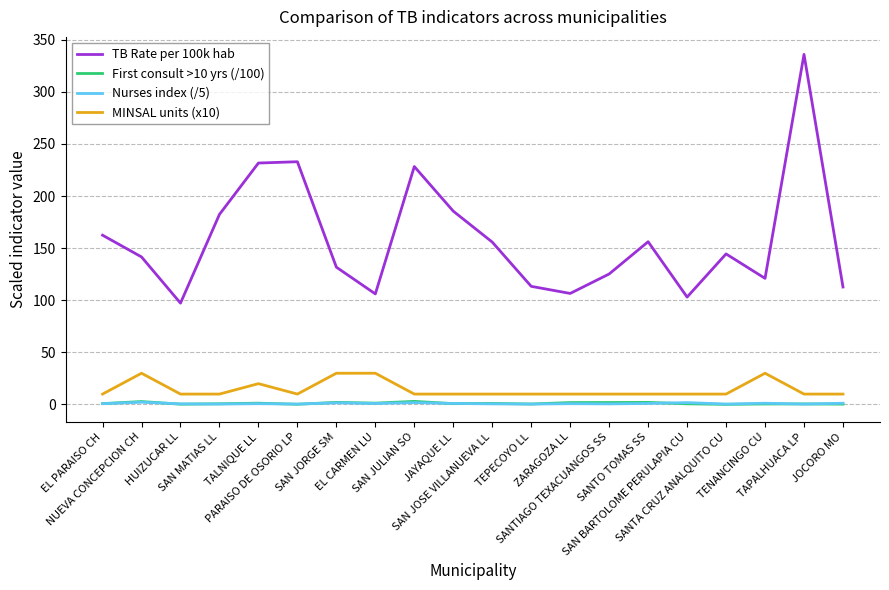

True or false: Nurses index (/5) and MINSAL units (x10) cross at least once.

False